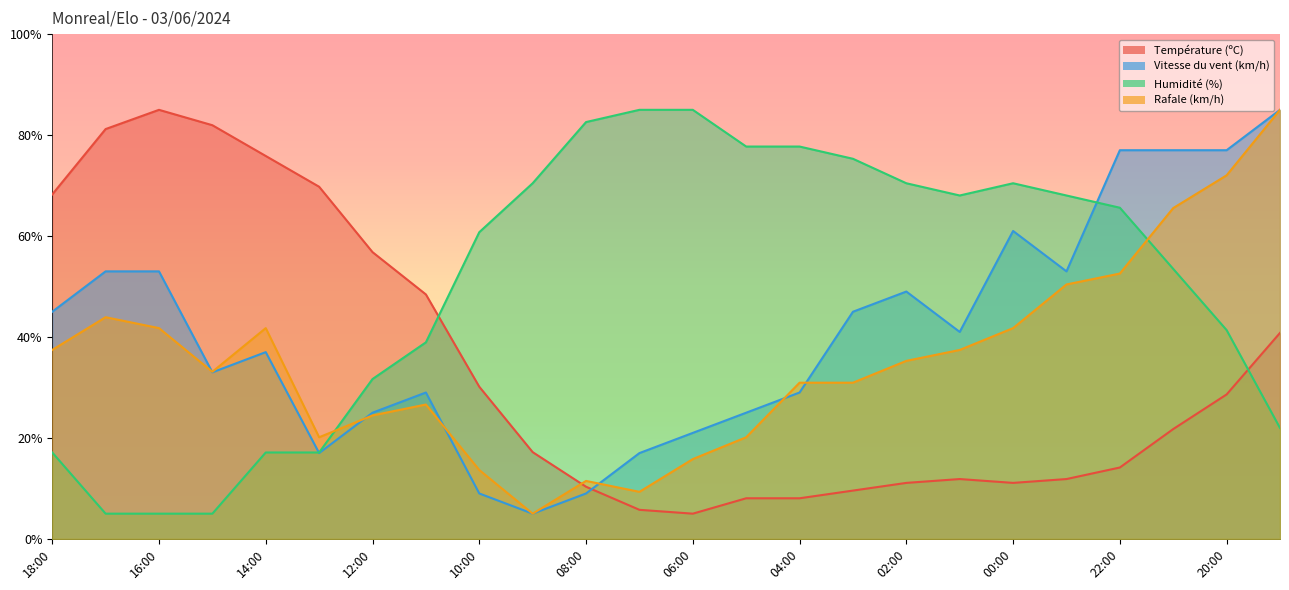

Is the value of Température (ºC) at 17:00 greater than the value of Vitesse du vent (km/h) at 05:00?

Yes